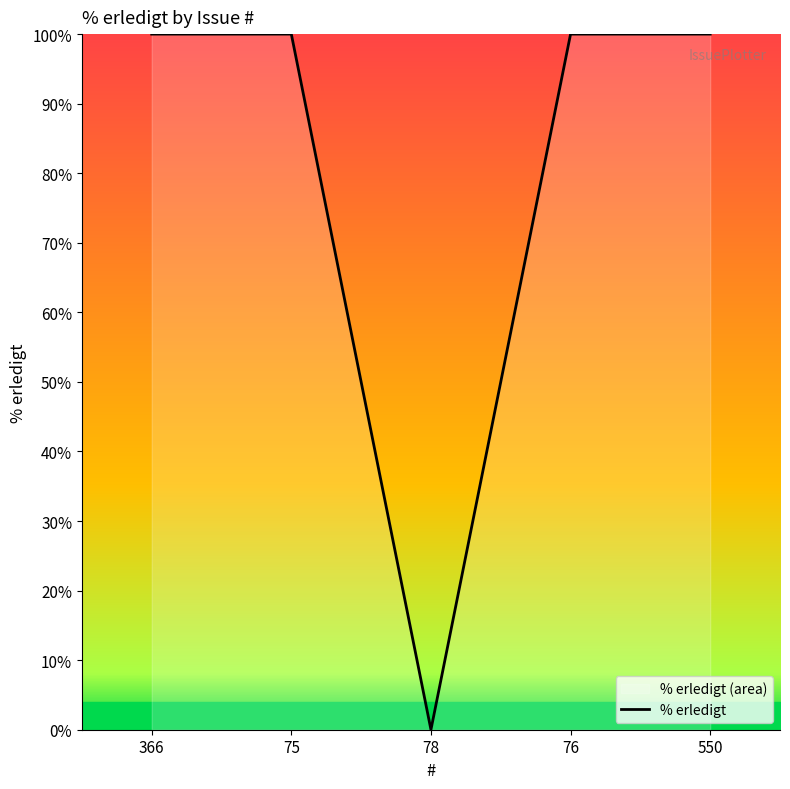

Reading right to left, transcribe all the data shown in this chart.

550=100	76=100	78=0	75=100	366=100